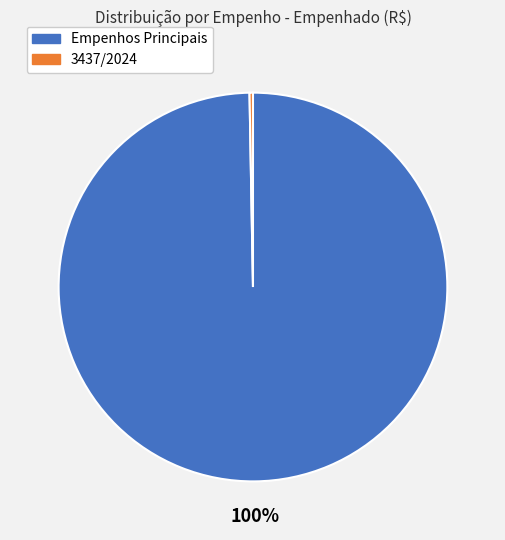

Is there any slice that represents more than half of the pie?

Yes